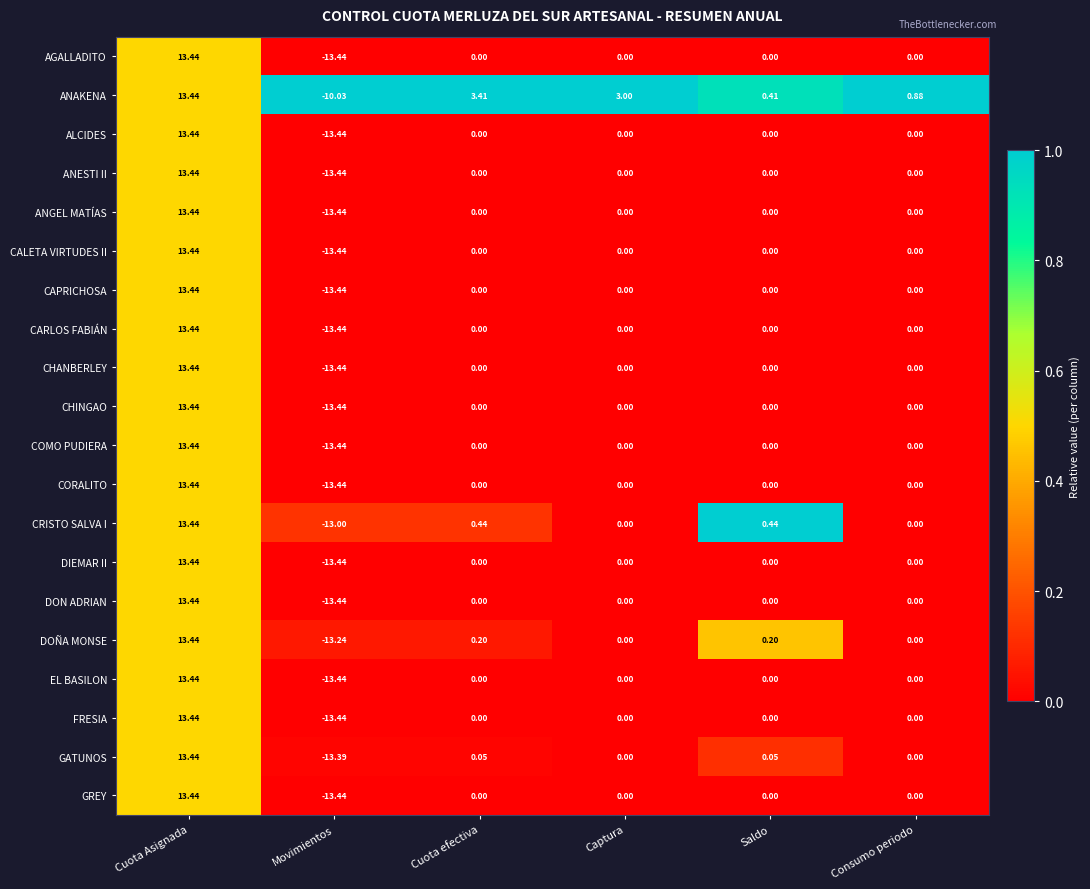

At which category does the chart reach its minimum across all series?

Movimientos